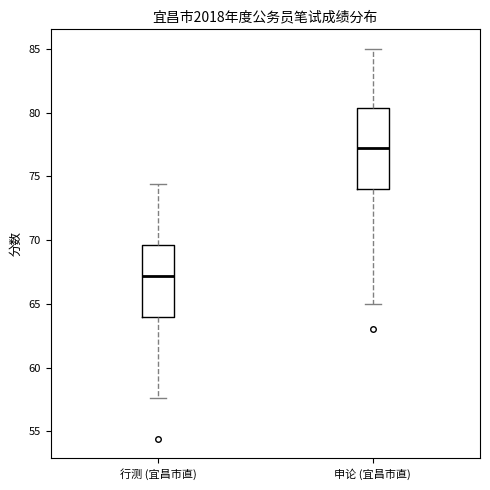

Reading left to right, read every box against the y-axis: the position of its median line, the range the box covers, and the ends of its whiskers. The values are not printed on the chart, so give them approximately, as read against the axis.

行测 (宜昌市直): median 67.0, box 64.0 to 69.5, whiskers 57.5 to 74.5
申论 (宜昌市直): median 77.5, box 74.0 to 80.5, whiskers 65.0 to 85.0